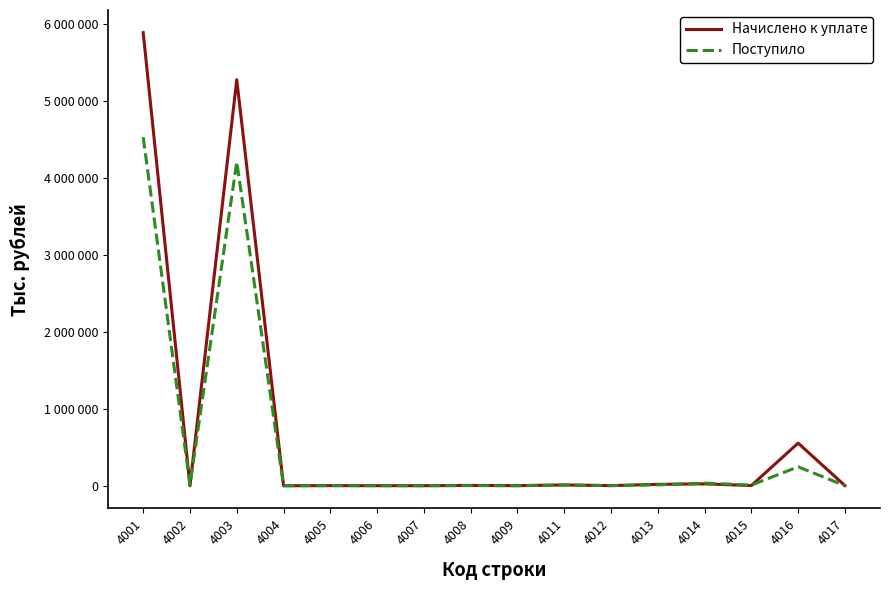

Which series changed the most between 4009 and 4013?

Начислено к уплате